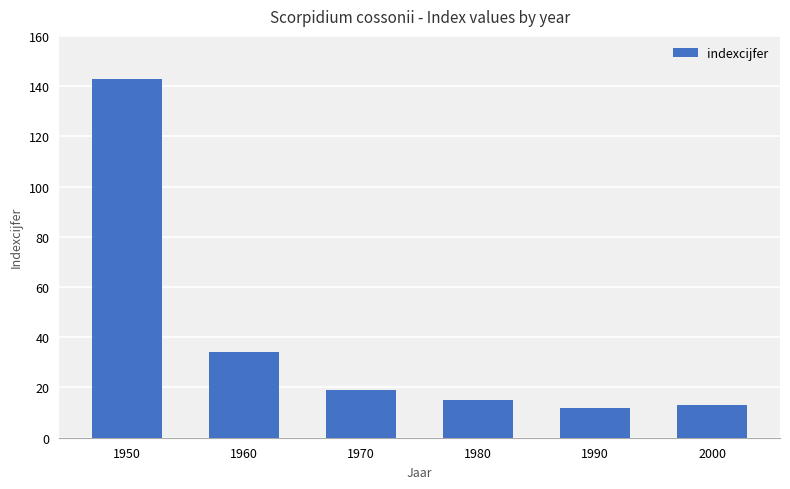

What is the greatest value displayed?

143